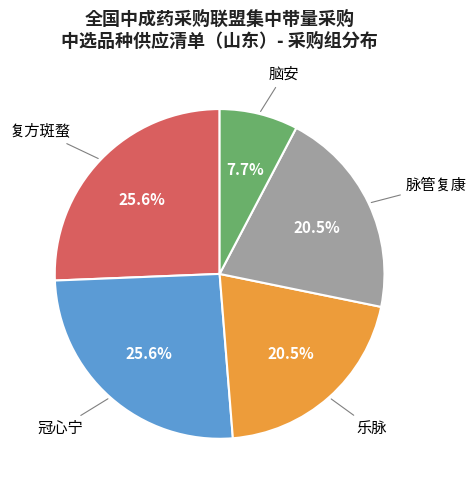

Does any single category account for the majority?

No